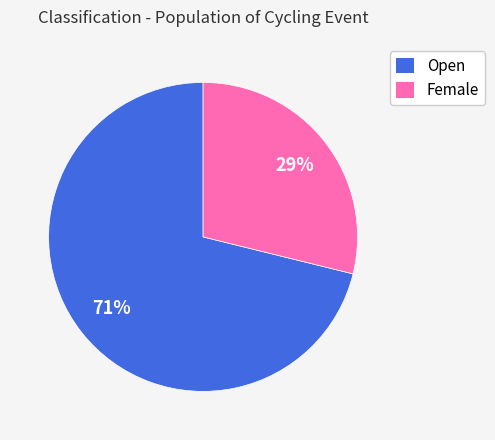

Do Open and Female together represent more than half of the pie?

Yes